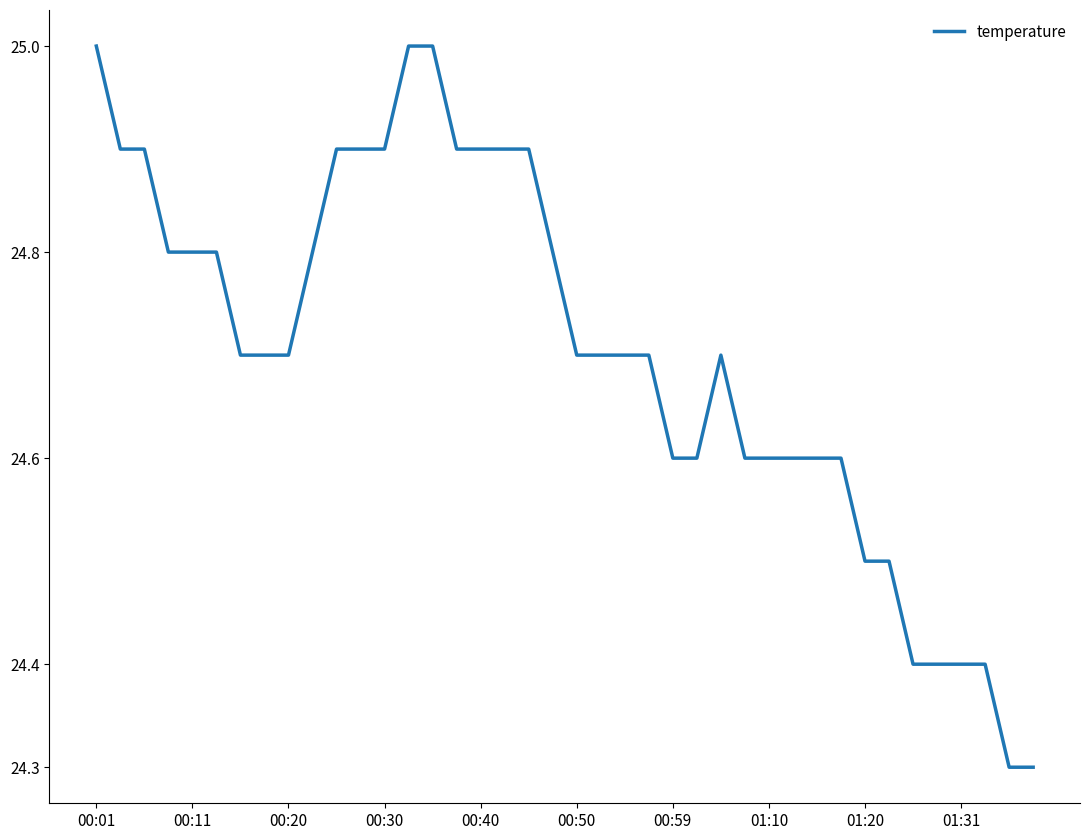

Reading right to left, what are all the values shown in this chart?

24.3	24.3	24.4	24.4	24.4	24.4	24.5	24.5	24.6	24.6	24.6	24.6	24.6	24.7	24.6	24.6	24.7	24.7	24.7	24.7	24.8	24.9	24.9	24.9	24.9	25.0	25.0	24.9	24.9	24.9	24.8	24.7	24.7	24.7	24.8	24.8	24.8	24.9	24.9	25.0